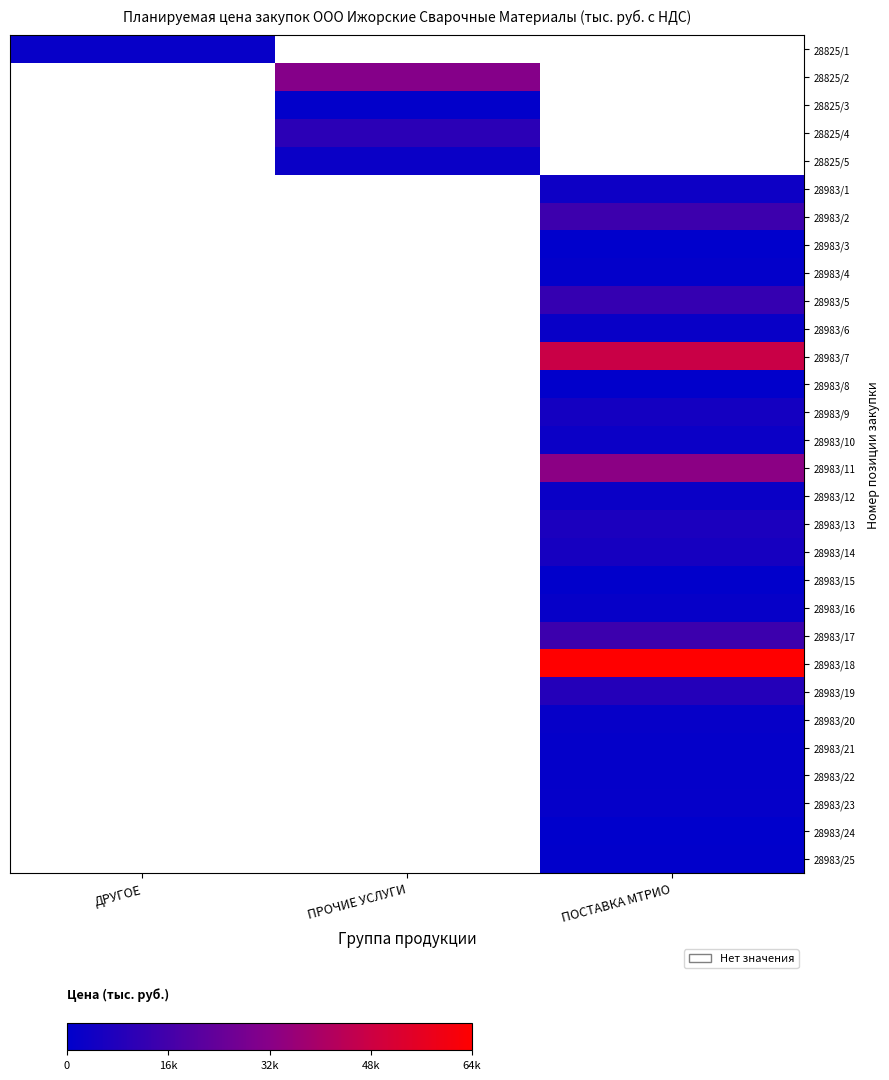

The value of 28825/5 at ПРОЧИЕ УСЛУГИ is 2720.2. True or false?

True